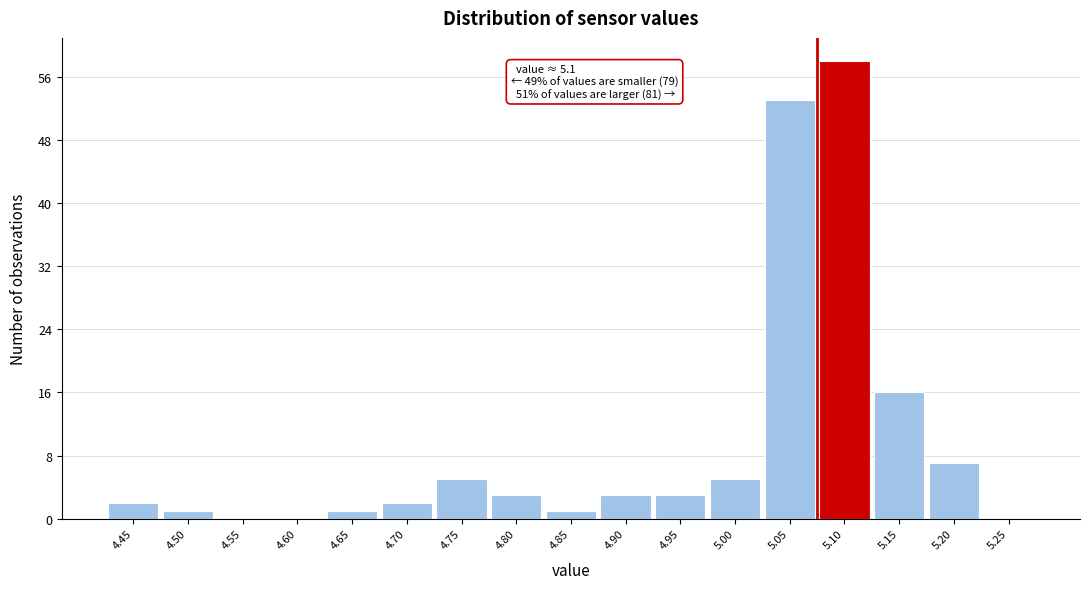

Reading left to right, what are all the values shown in this chart?

4.45=2	4.50=1	4.55=0	4.60=0	4.65=1	4.70=2	4.75=5	4.80=3	4.85=1	4.90=3	4.95=3	5.00=5	5.05=53	5.10=58	5.15=16	5.20=7	5.25=0